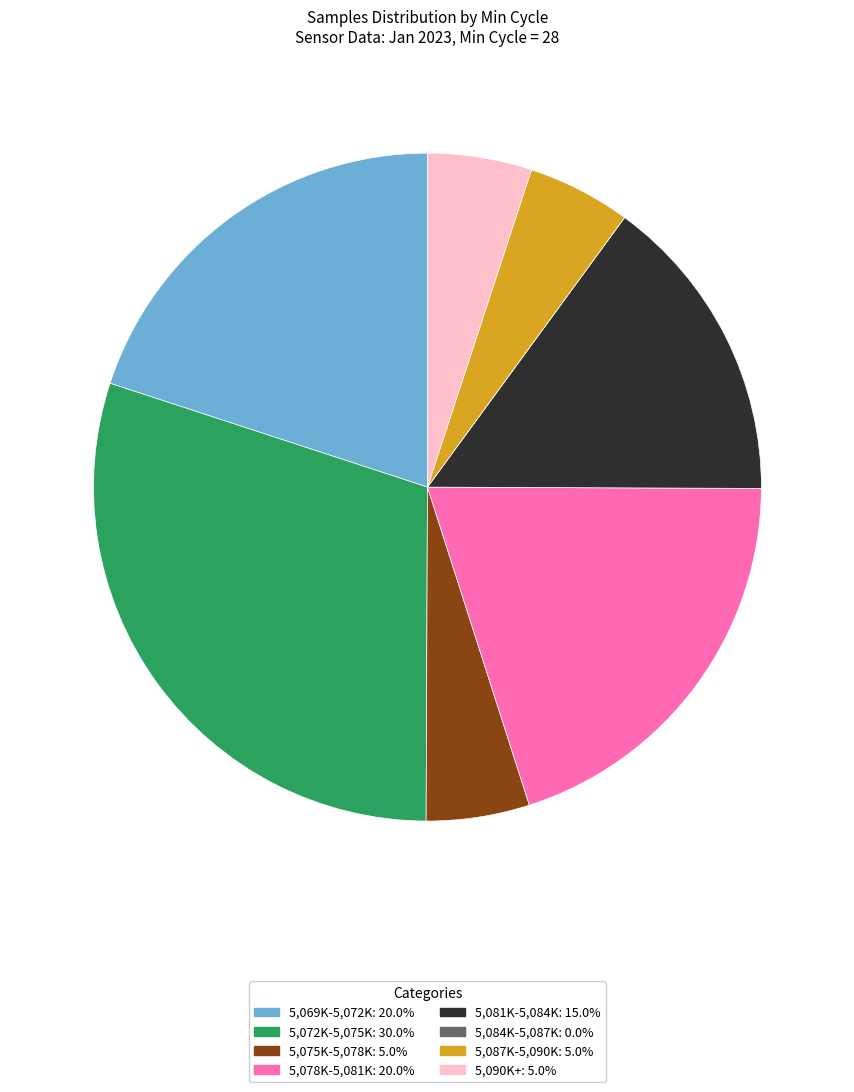

Is there any slice that represents more than half of the pie?

No